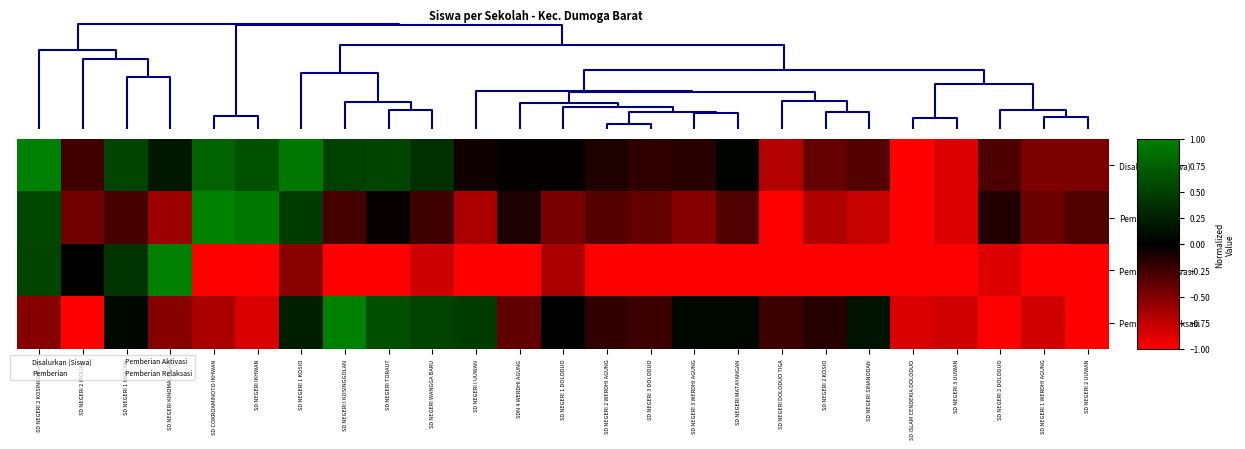

What is the total value across all series at SD NEGERI 2 UUWAN?

-2.8